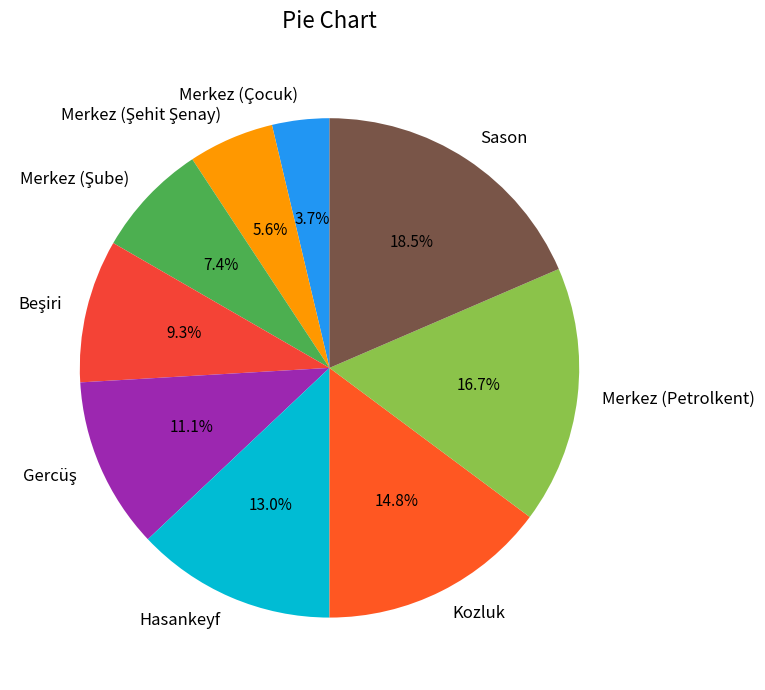

Count the number of slices in the pie.

9